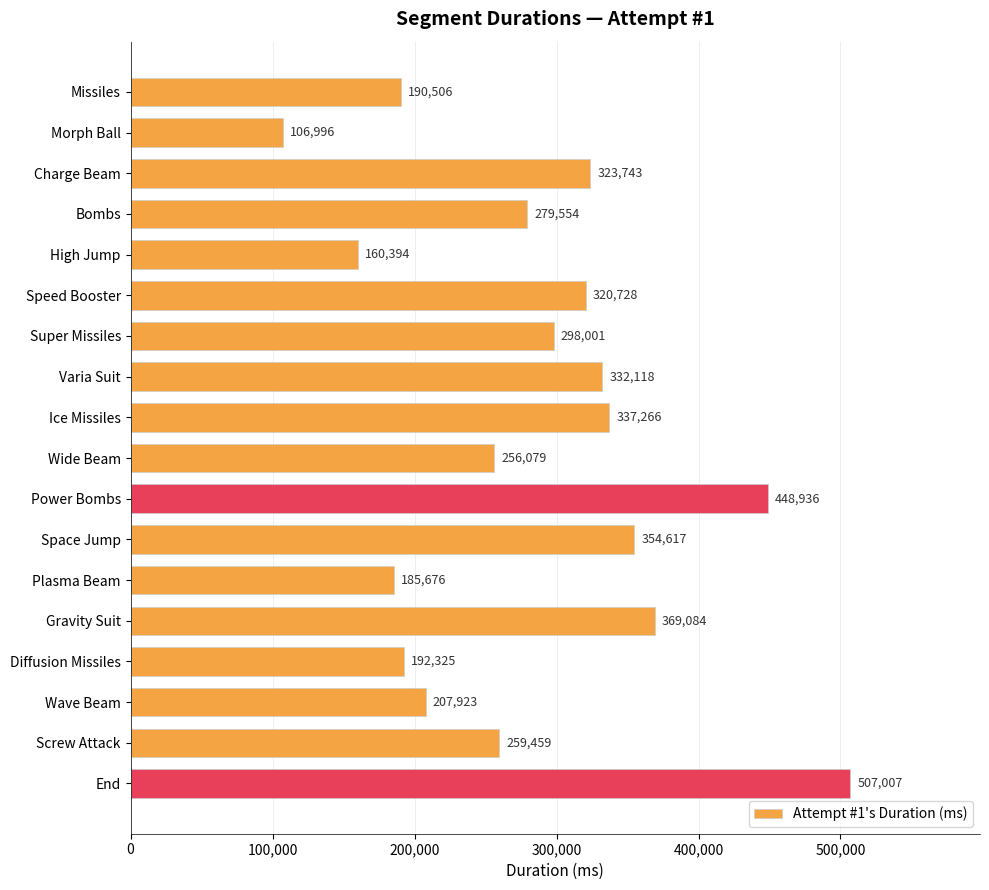

The value at Space Jump is 129115. True or false?

False